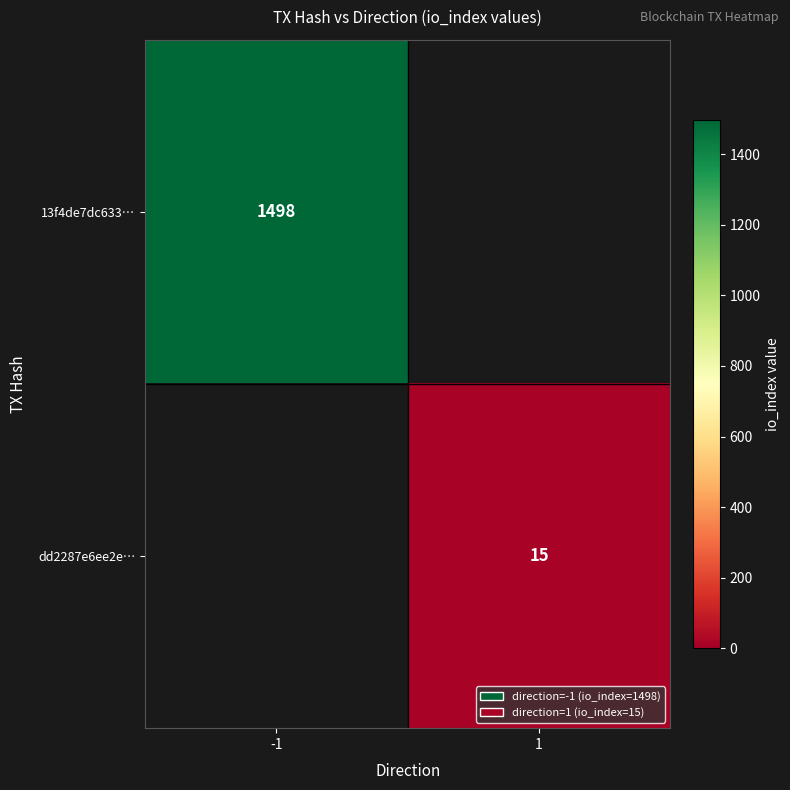

The value of dd2287e6ee2e… at 1 is 15. True or false?

True